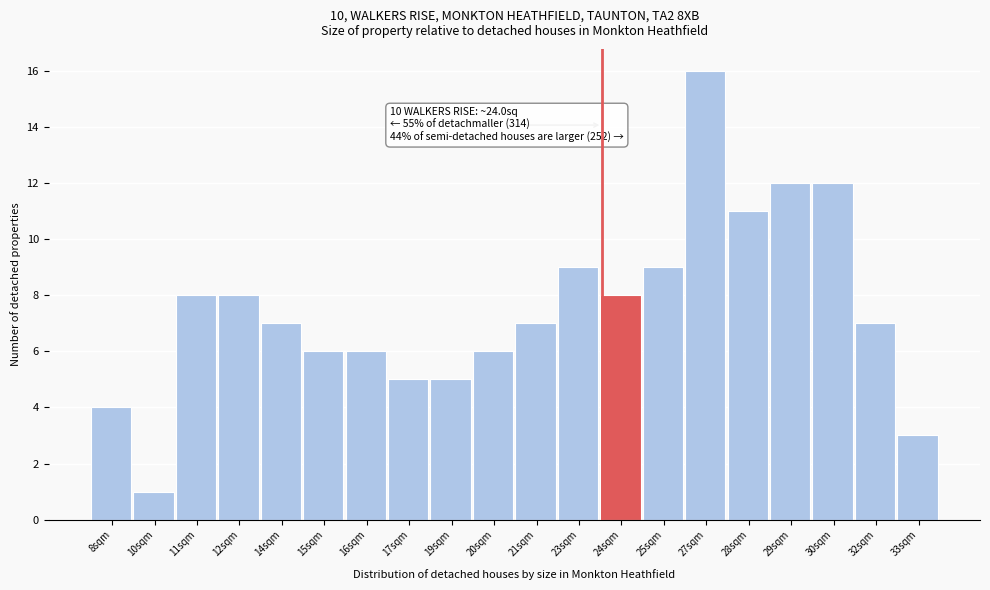

Reading left to right, what are all the values shown in this chart?

8sqm=4	10sqm=1	11sqm=8	12sqm=8	14sqm=7	15sqm=6	16sqm=6	17sqm=5	19sqm=5	20sqm=6	21sqm=7	23sqm=9	24sqm=8	25sqm=9	27sqm=16	28sqm=11	29sqm=12	30sqm=12	32sqm=7	33sqm=3